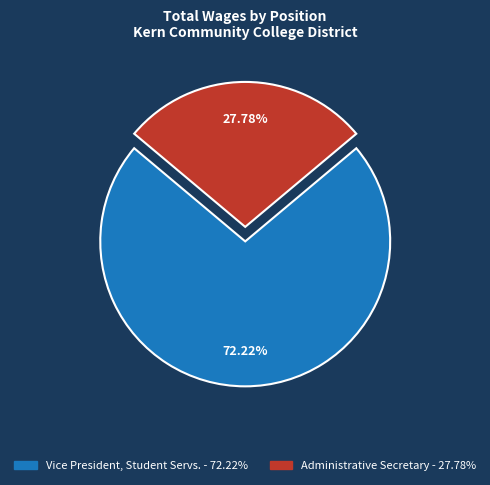

How many segments does this pie chart have?

2